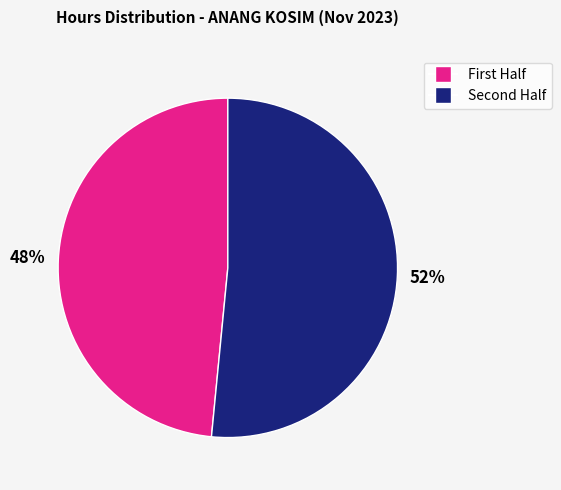

To the nearest percent, what is the average slice percentage?

50%